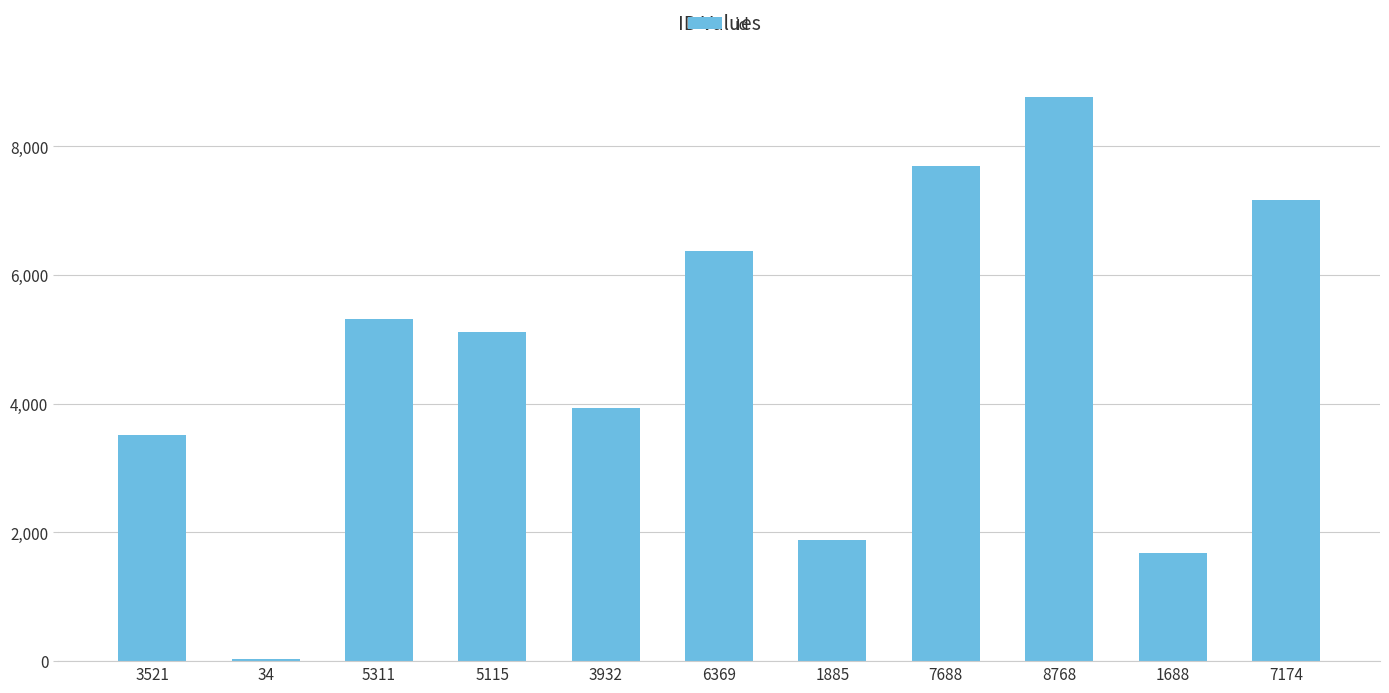

What is the sum of the values at 5311 and 1688?

6999